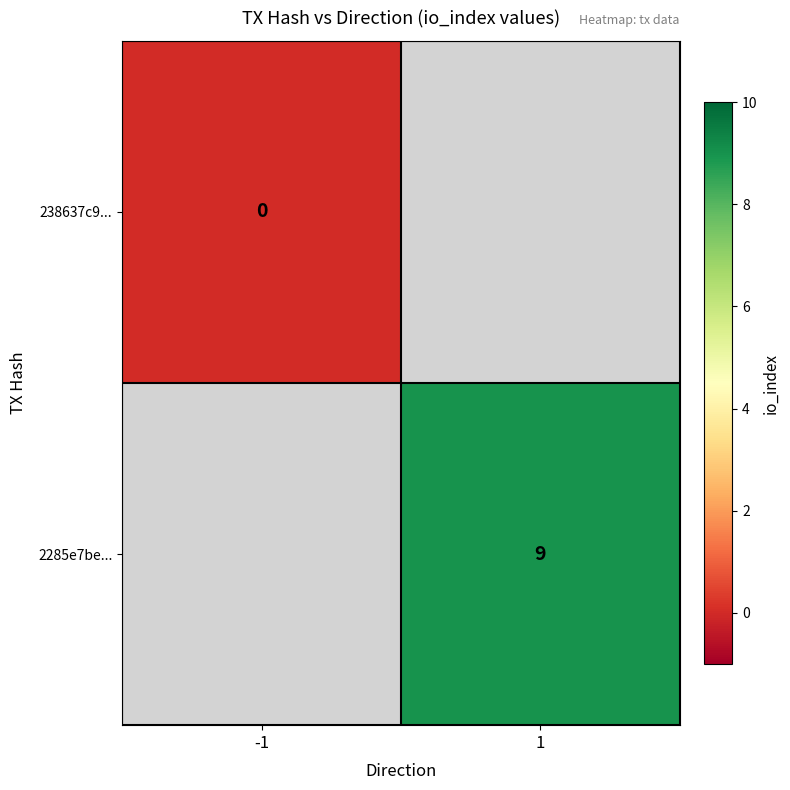

The value of 2285e7be... at 1 is 9. True or false?

True